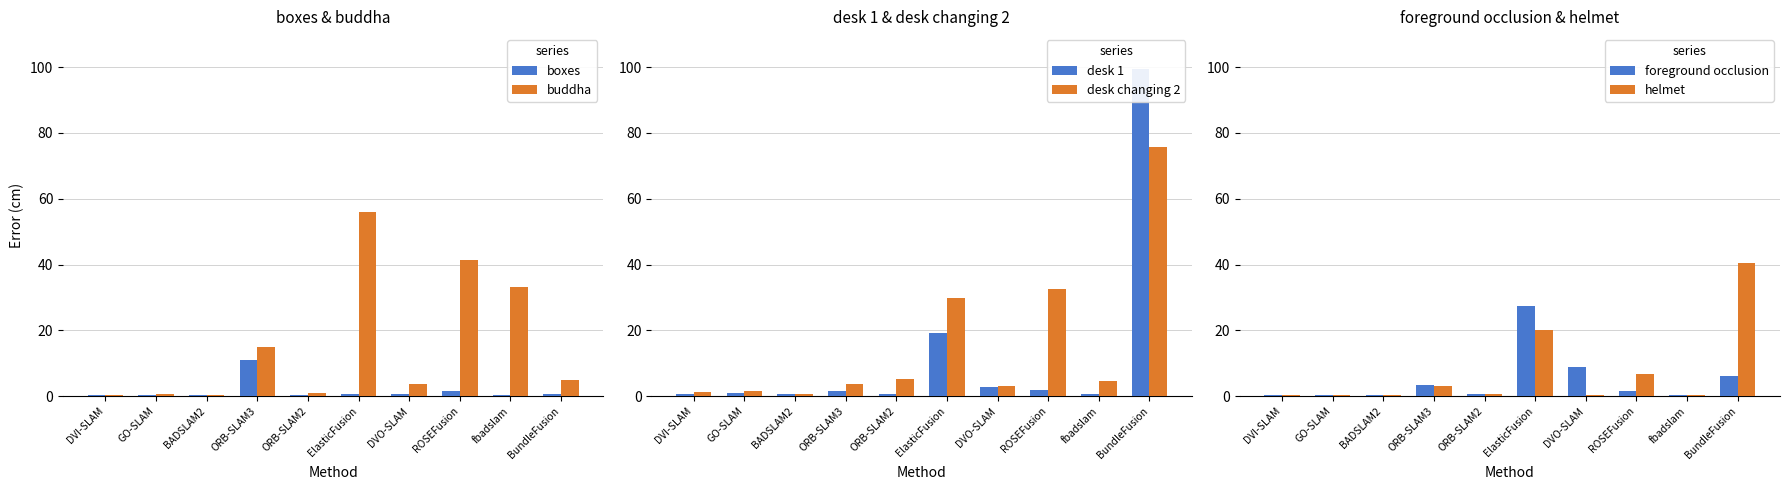

What is the sum of all helmet values?

72.7